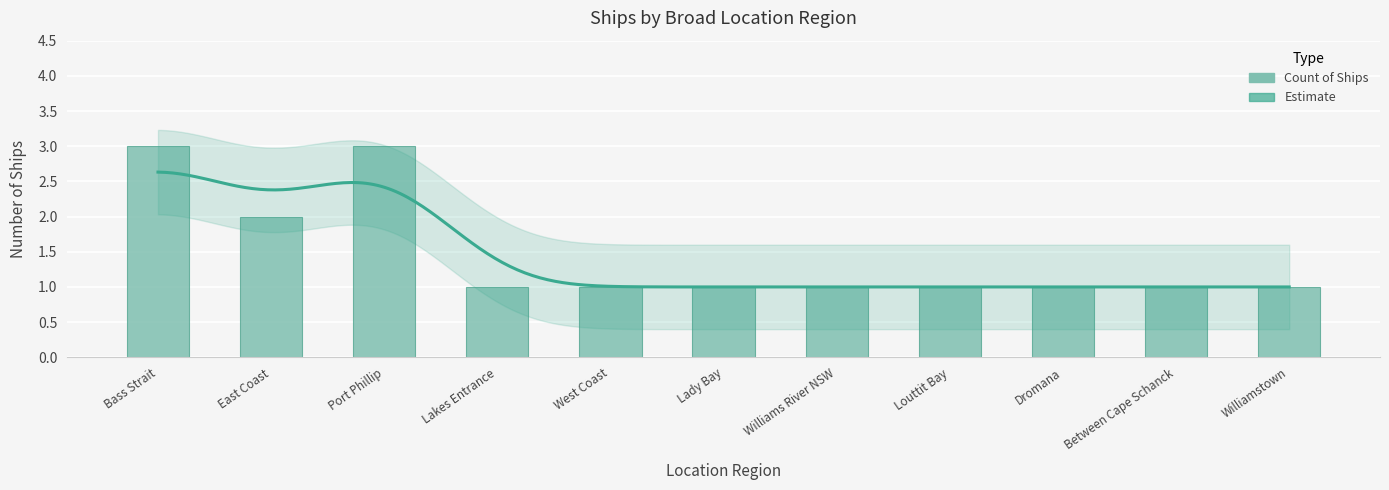

Between Dromana and Williamstown, which is larger?

Dromana